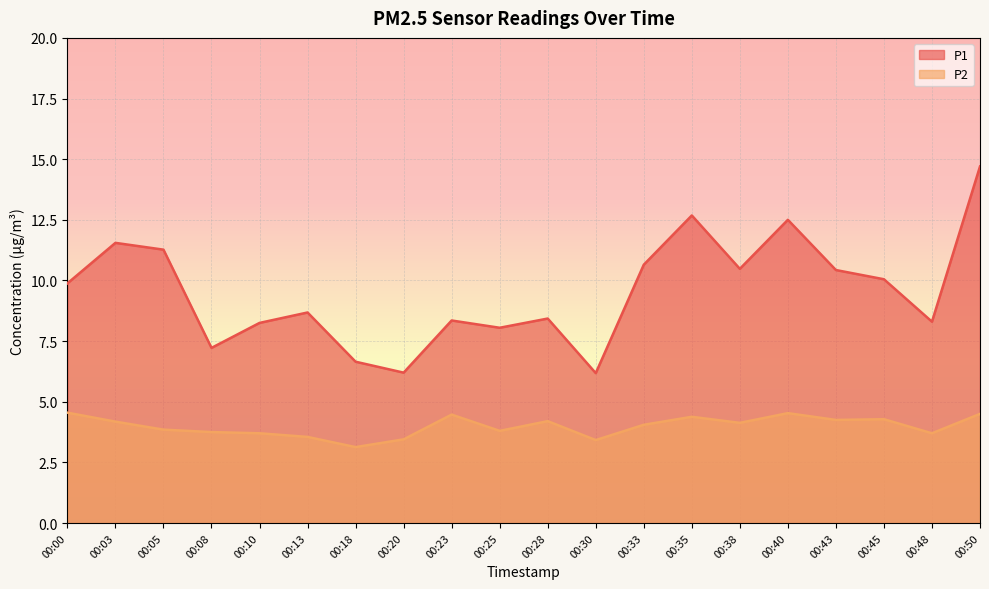

Between 00:18 and 00:40, which is larger?

00:40